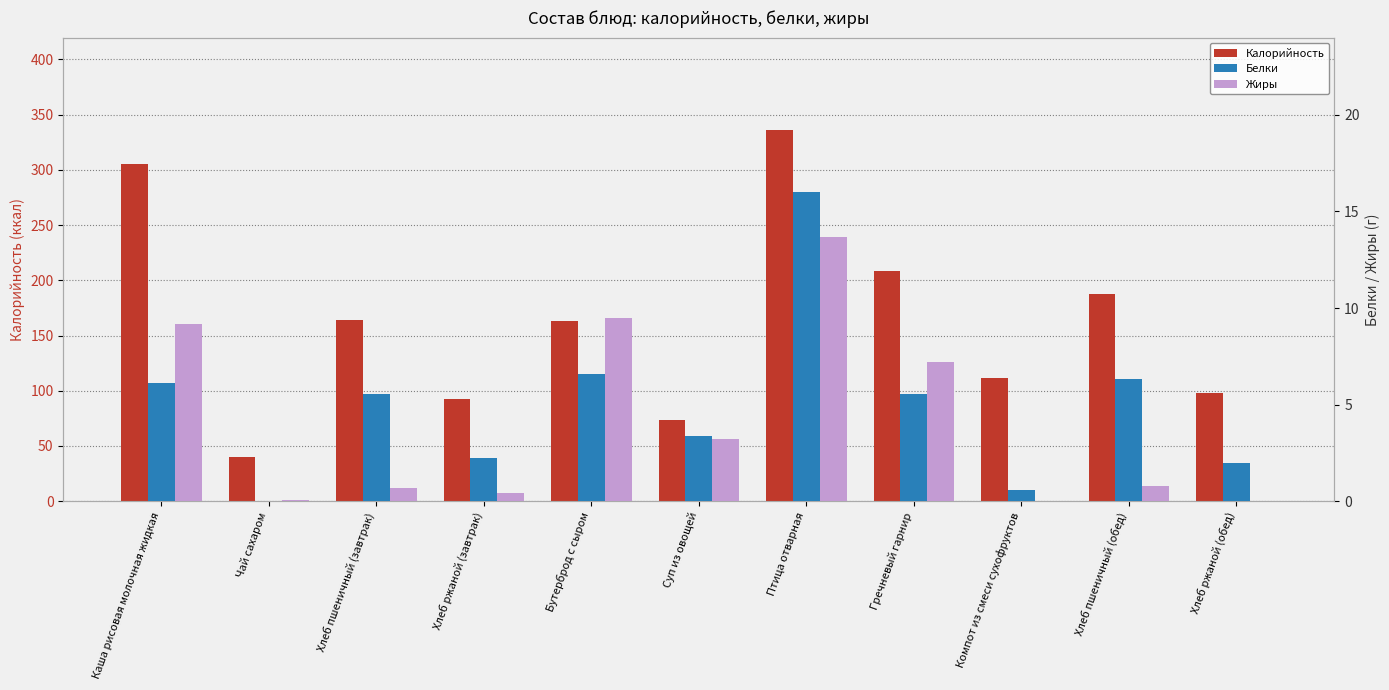

List the labels in order of Белки value, smallest first.

Чай сахаром, Компот из смеси сухофруктов, Хлеб ржаной (обед), Хлеб ржаной (завтрак), Суп из овощей, Хлеб пшеничный (завтрак), Гречневый гарнир, Каша рисовая молочная жидкая, Хлеб пшеничный (обед), Бутерброд с сыром, Птица отварная